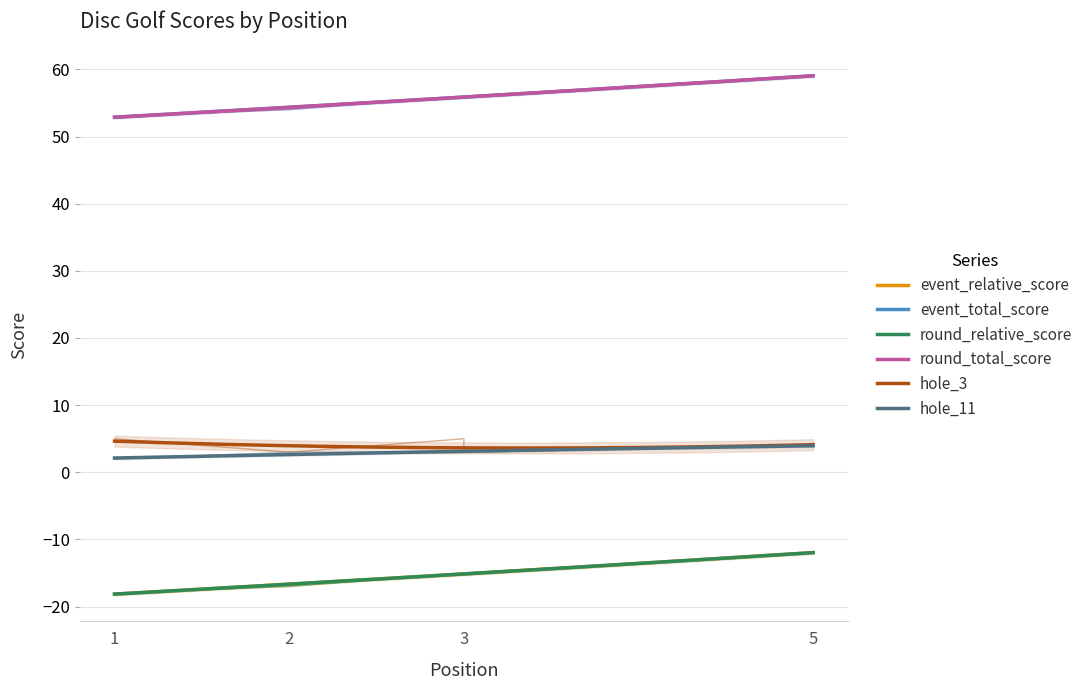

Rank the series by their maximum value, from lowest to highest.

event_relative_score, round_relative_score, hole_11, hole_3, event_total_score, round_total_score